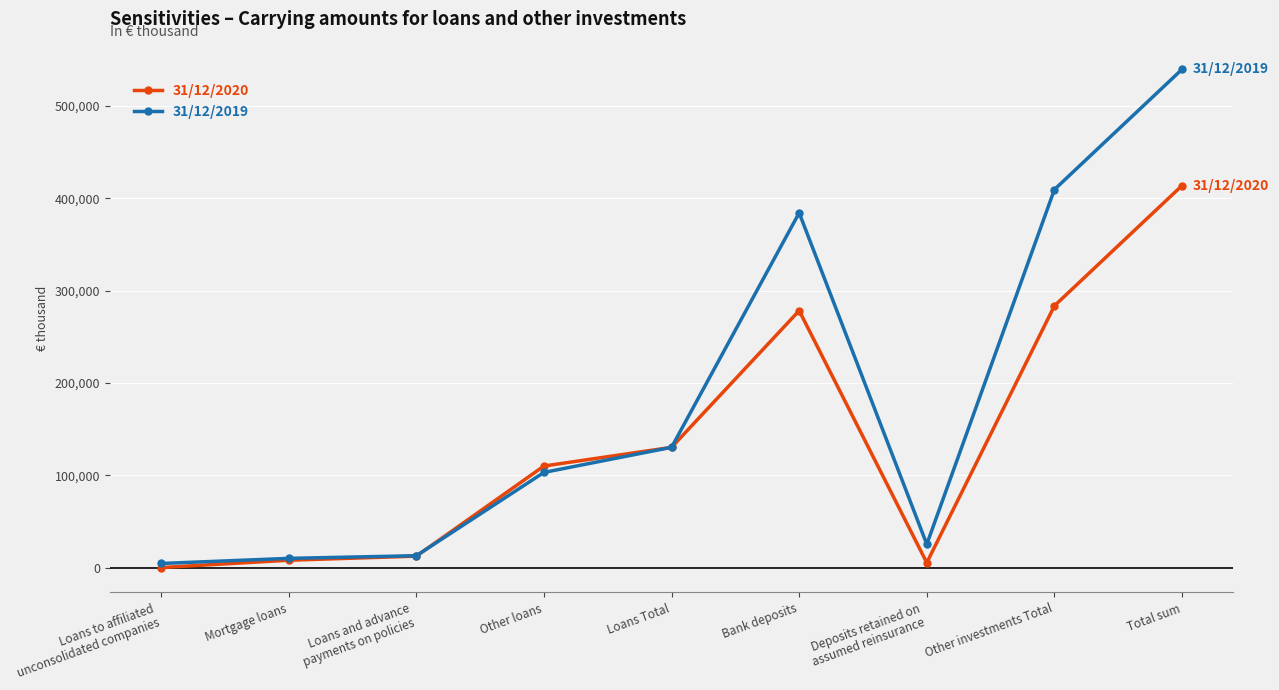

List the series in order of their peak value, highest first.

31/12/2019, 31/12/2020